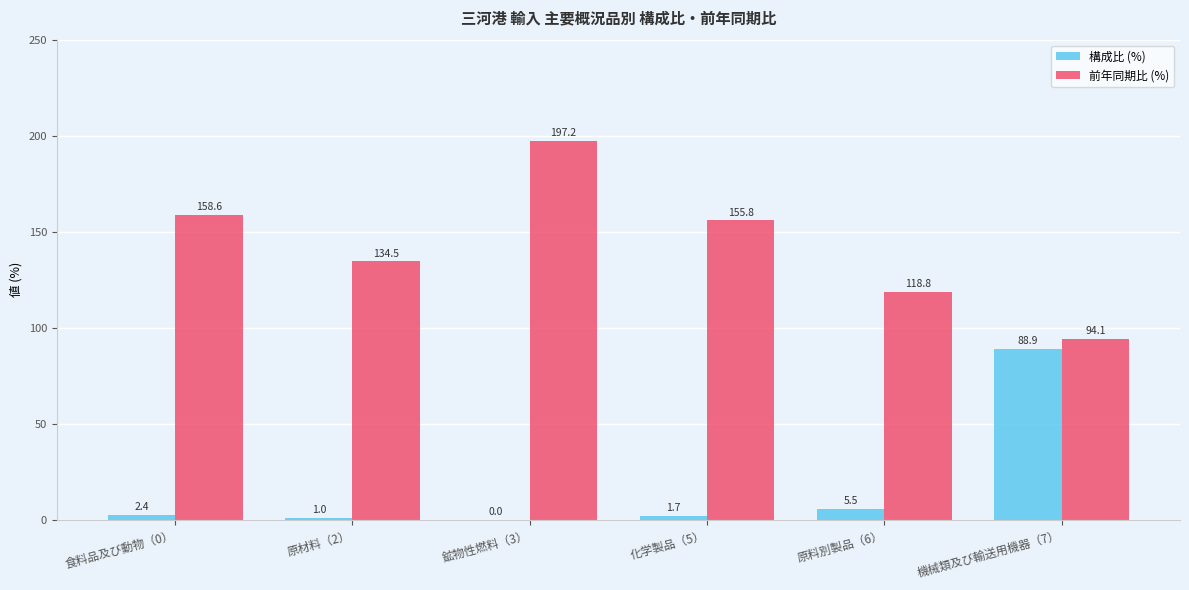

How many groups of bars are there?

6